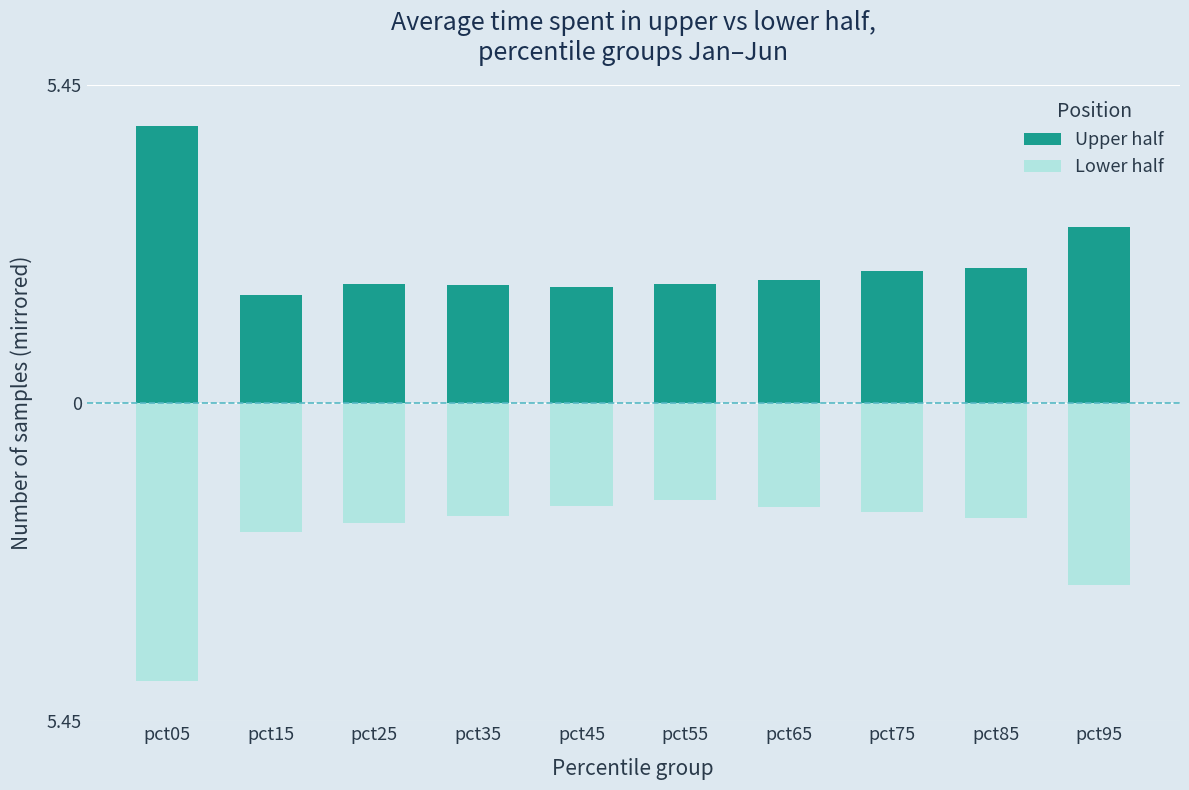

Which series has the largest range (max minus min)?

Lower half